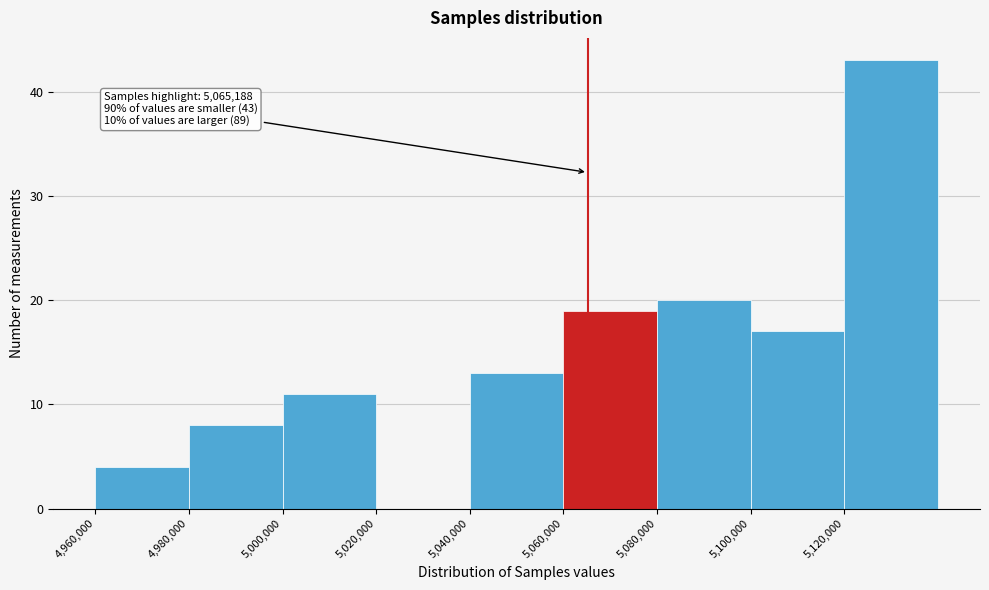

Which range on the x-axis has the tallest bar?

5120000 to 5140000